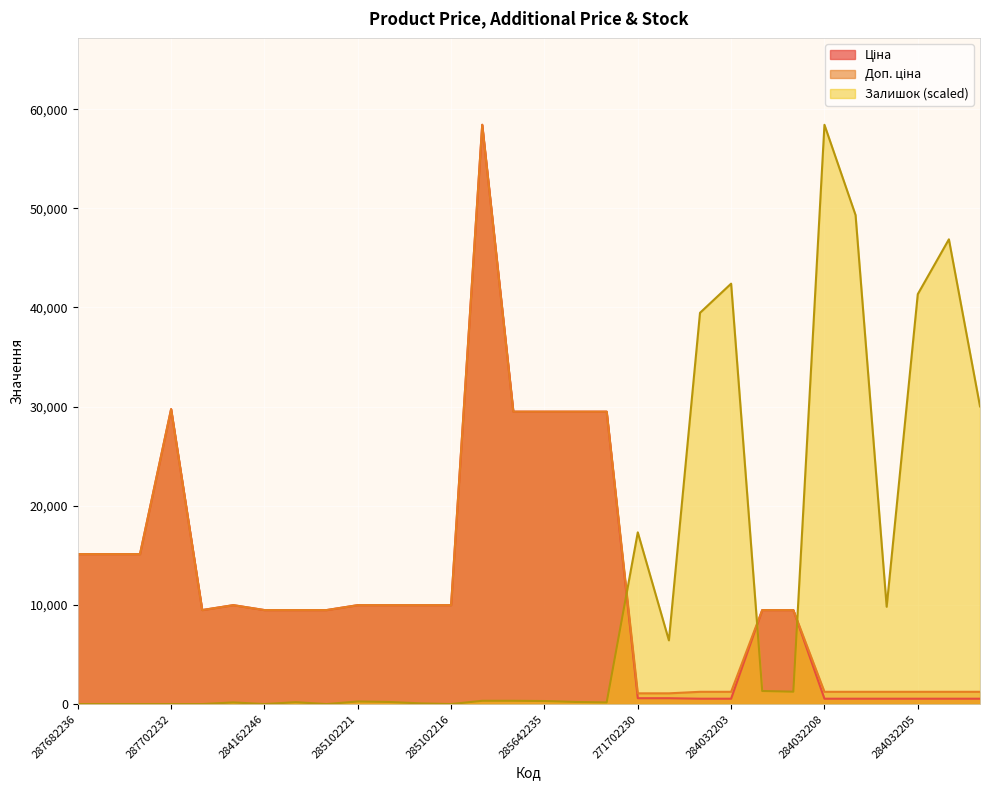

How many interior local peaks does the Ціна series have?

3